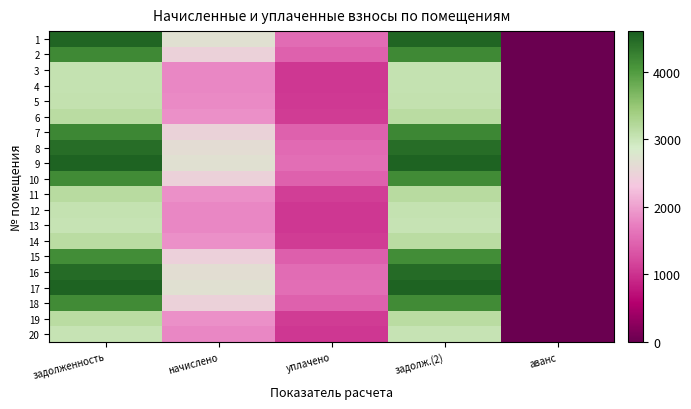

What is the total value across all series at начислено?

44042.9